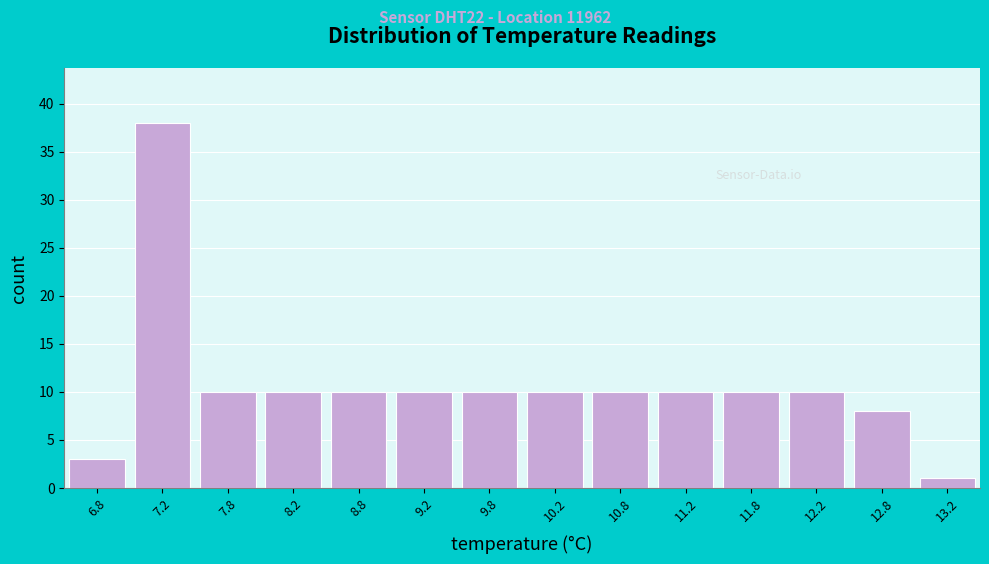

Reading left to right, list every bar in this chart as the range it spans on the x-axis followed by its height. The values are not printed on the chart, so give them approximately, as read against the axis.

6.5 to 7.0: 3
7.0 to 7.5: 38
7.5 to 8.0: 10
8.0 to 8.5: 10
8.5 to 9.0: 10
9.0 to 9.5: 10
9.5 to 10.0: 10
10.0 to 10.5: 10
10.5 to 11.0: 10
11.0 to 11.5: 10
11.5 to 12.0: 10
12.0 to 12.5: 10
12.5 to 13.0: 8
13.0 to 13.5: 1